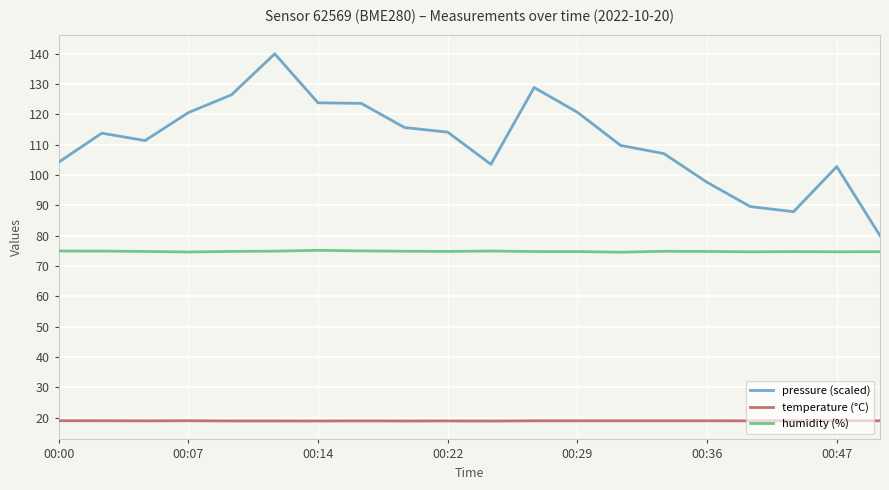

Rank the series by their average value, from highest to lowest.

pressure (scaled), humidity (%), temperature (°C)